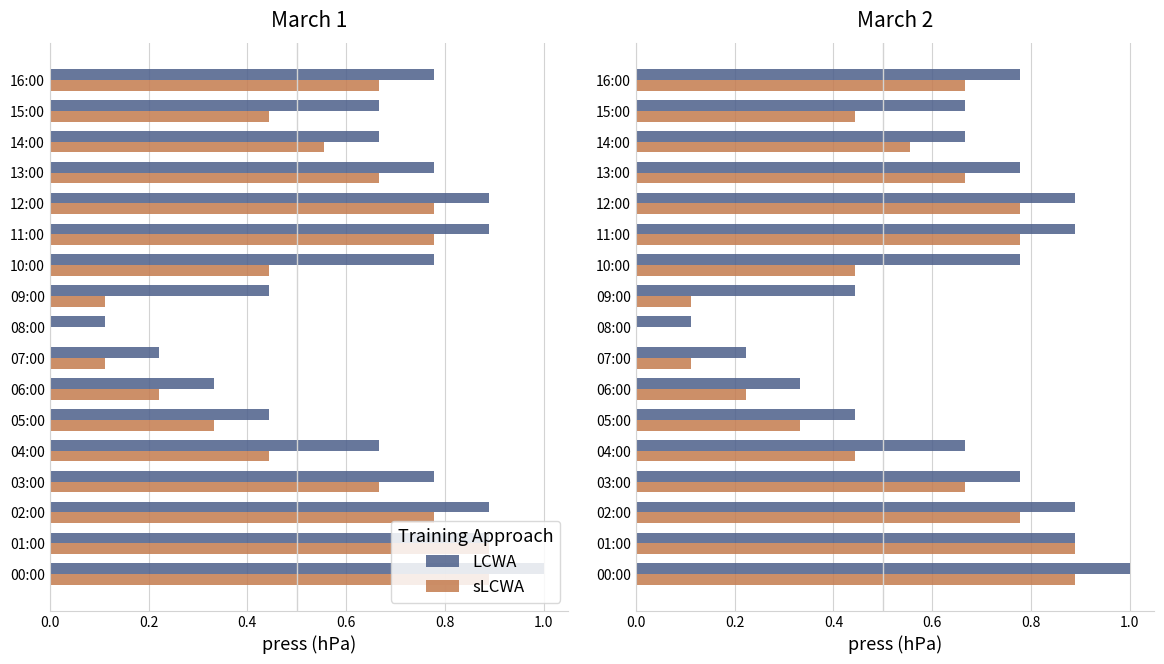

Count the LCWA values in the range 0 to 1.

17